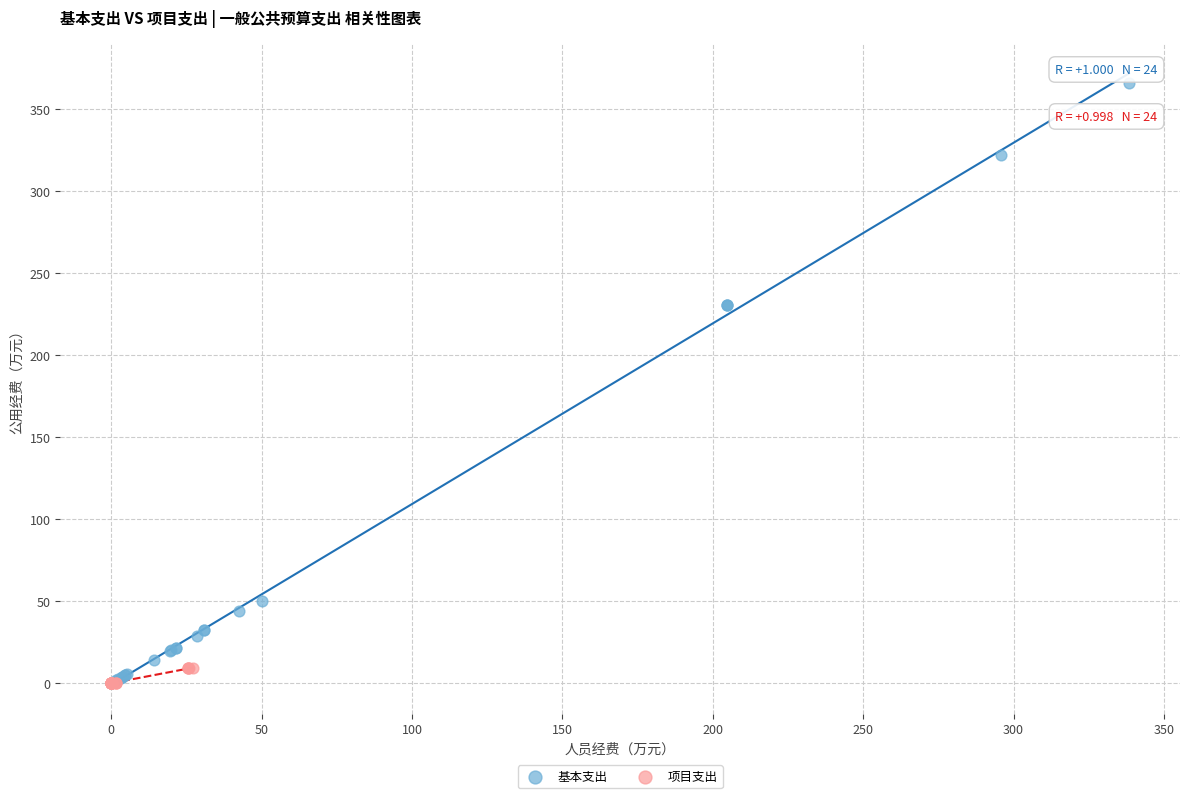

Which series contains the highest Y value?

基本支出